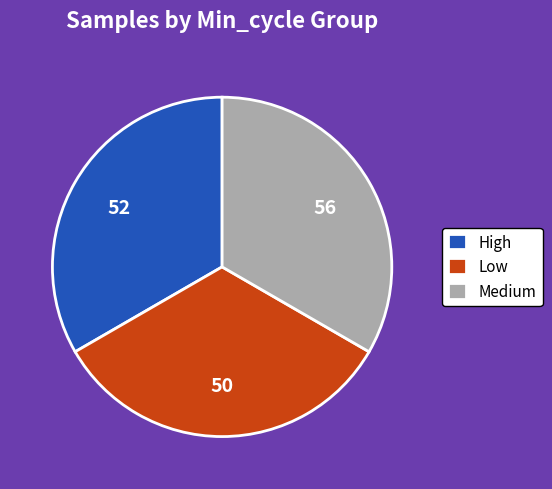

Approximately how many times larger is the value at High compared to Low?

1.0